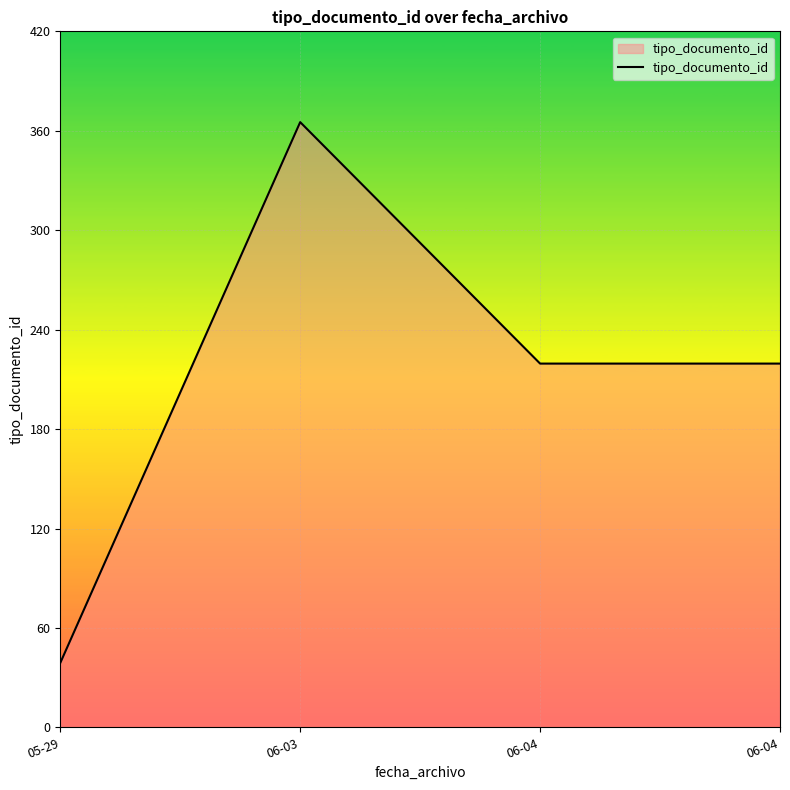

What is the maximum value shown in the chart?

366